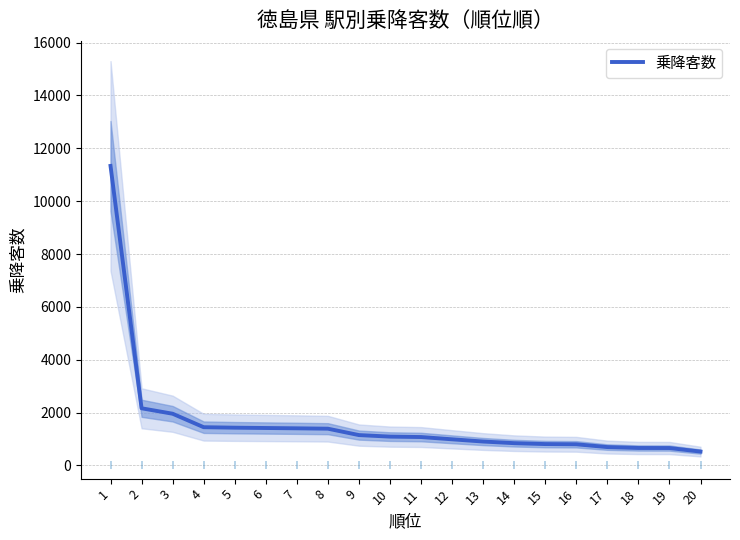

List the labels in order of value, smallest first.

20, 19, 18, 17, 16, 15, 14, 13, 12, 11, 10, 9, 8, 7, 6, 5, 4, 3, 2, 1